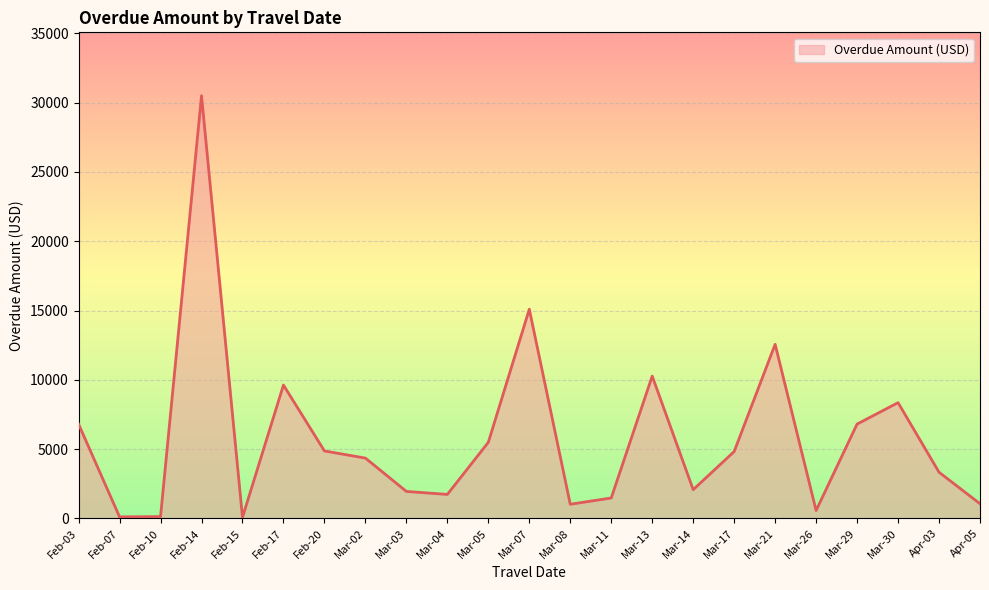

Which category has the highest value across all series?

Feb-14